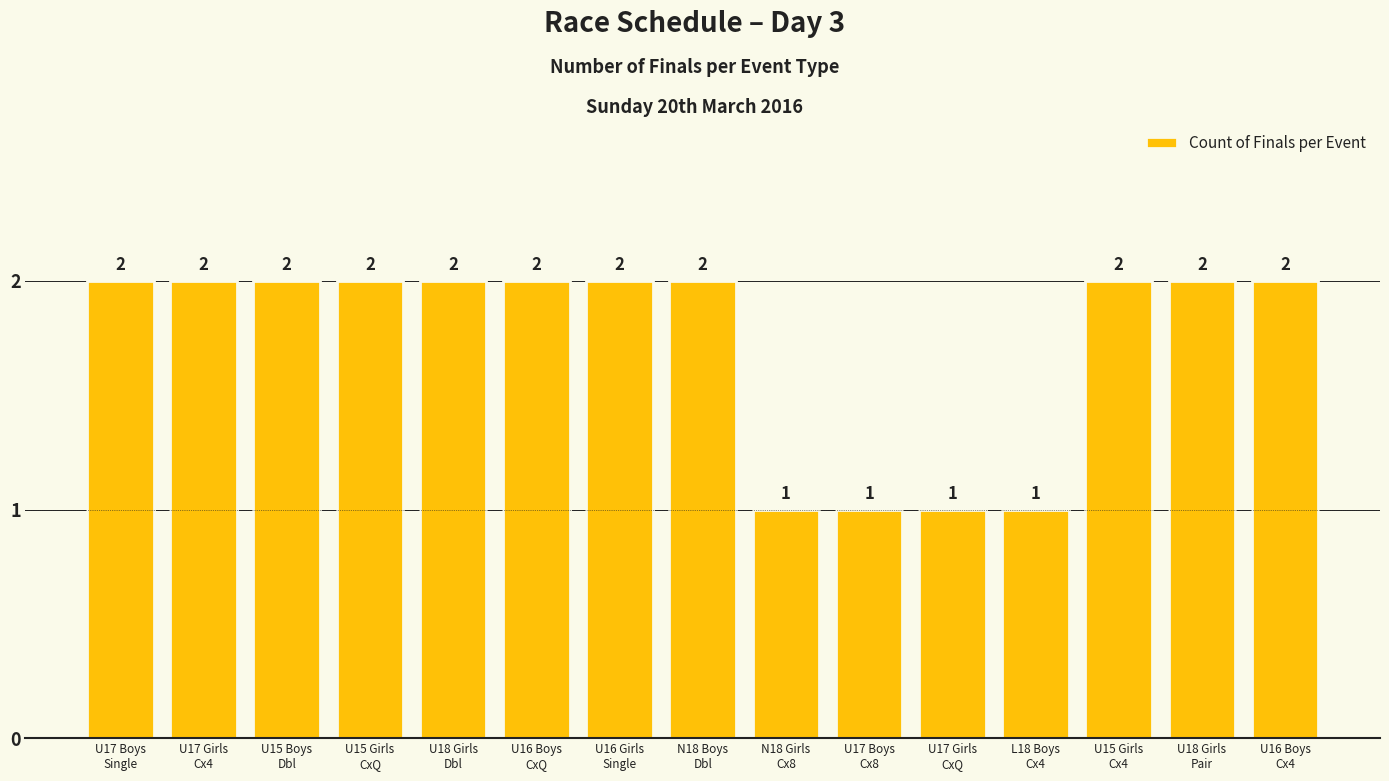

What is the greatest value displayed?

2